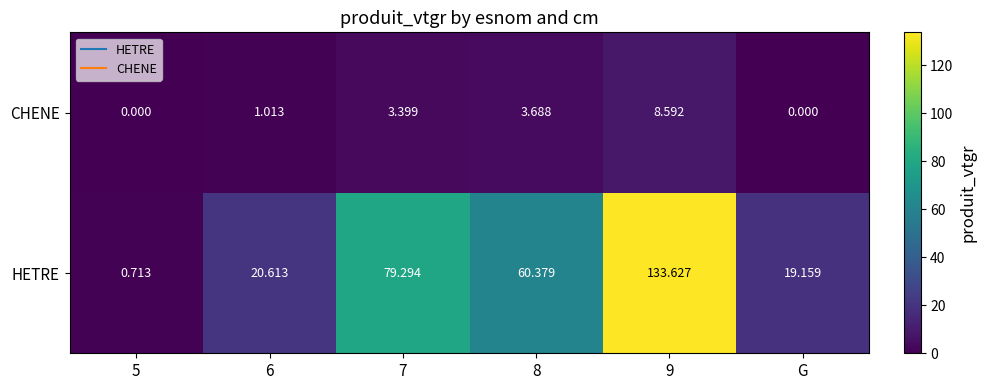

Rank the series at 8 from highest to lowest value.

HETRE, CHENE